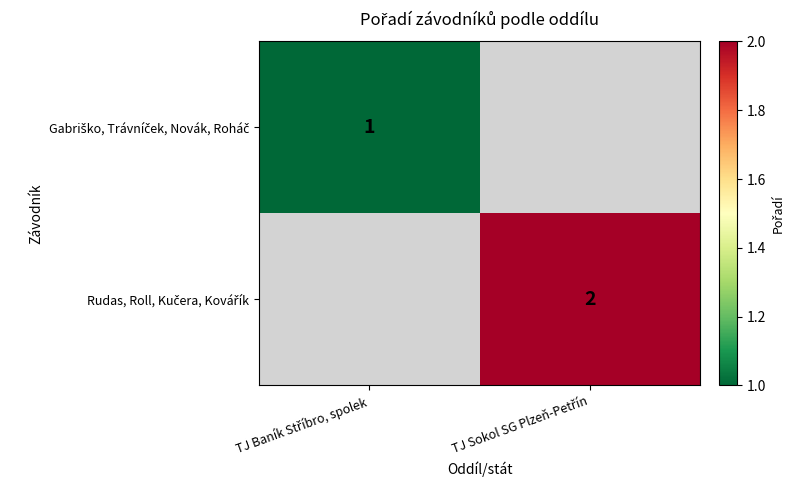

Which category has the lowest value across all series?

TJ Baník Stříbro, spolek